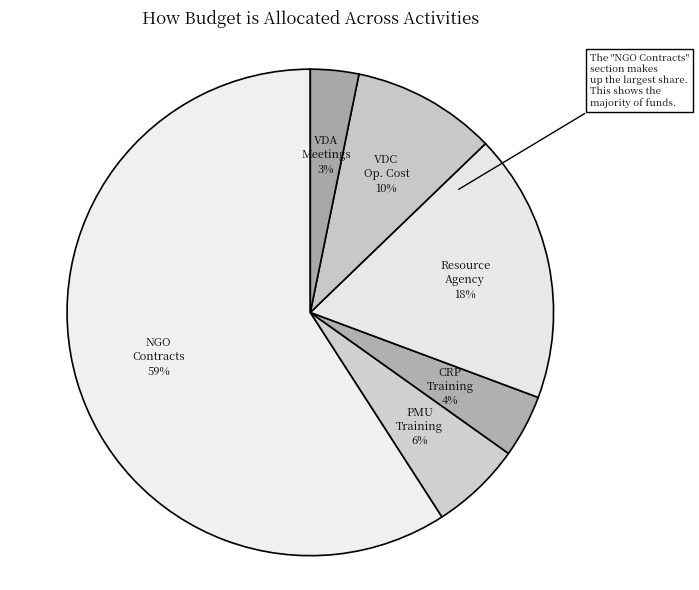

How many segments does this pie chart have?

6